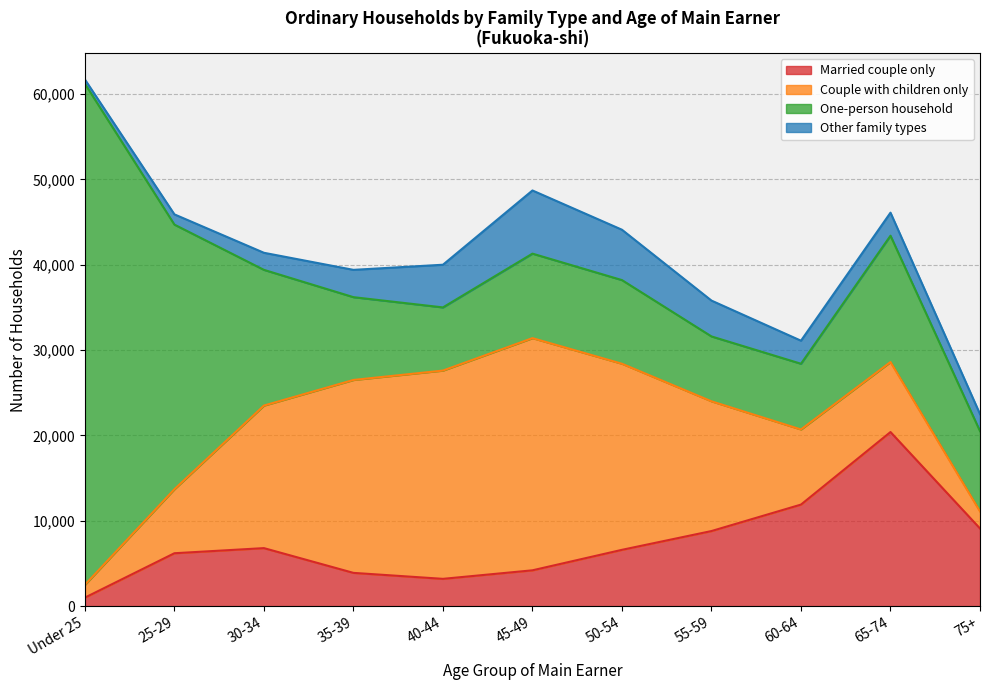

True or false: Other family types and Married couple only intersect in this chart.

True